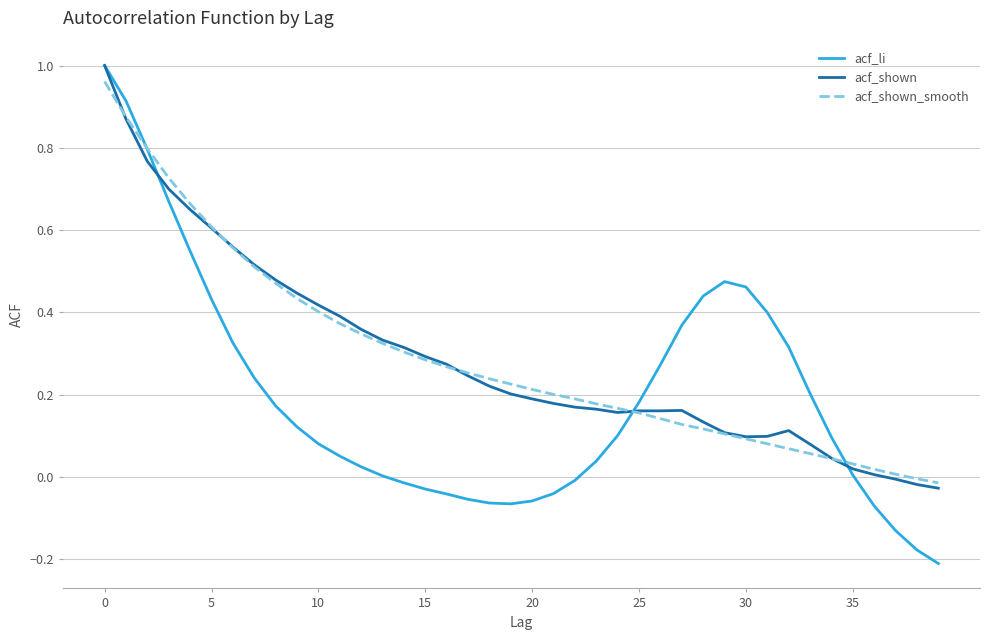

Which series has the widest spread of values?

acf_li